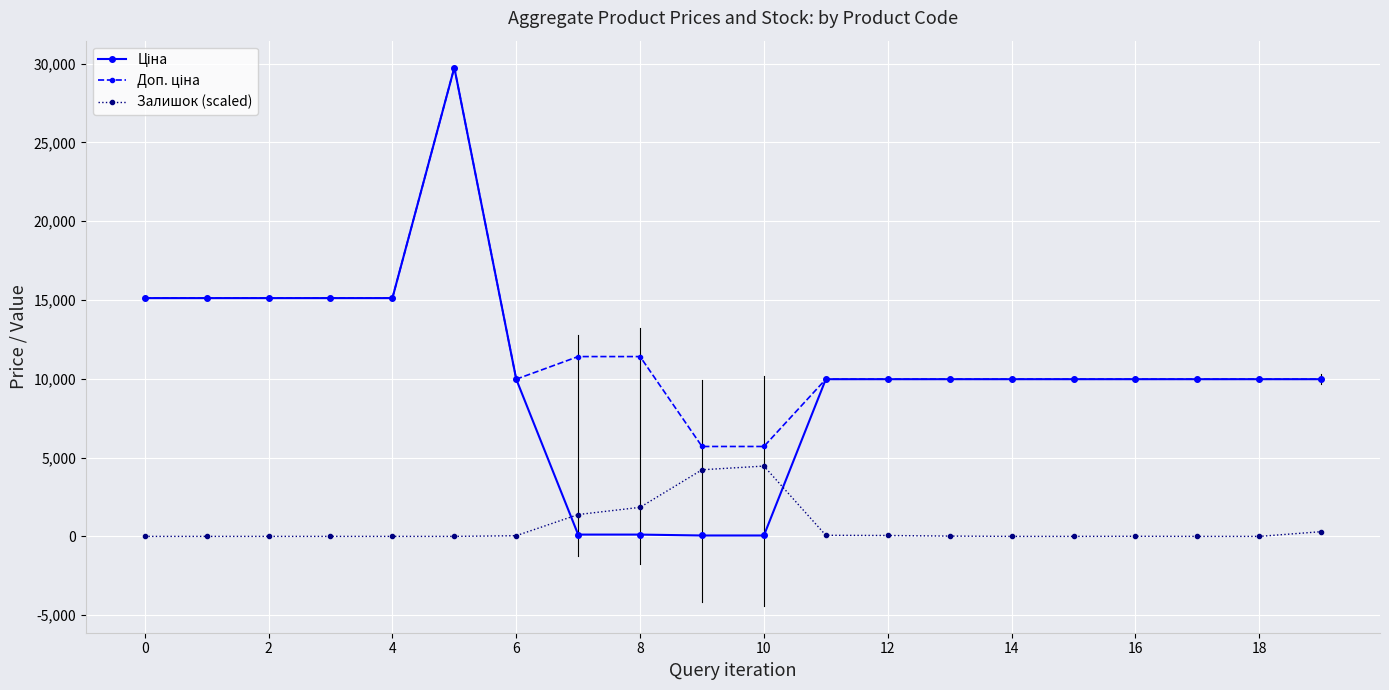

True or false: Доп. ціна and Залишок (scaled) cross at least once.

False